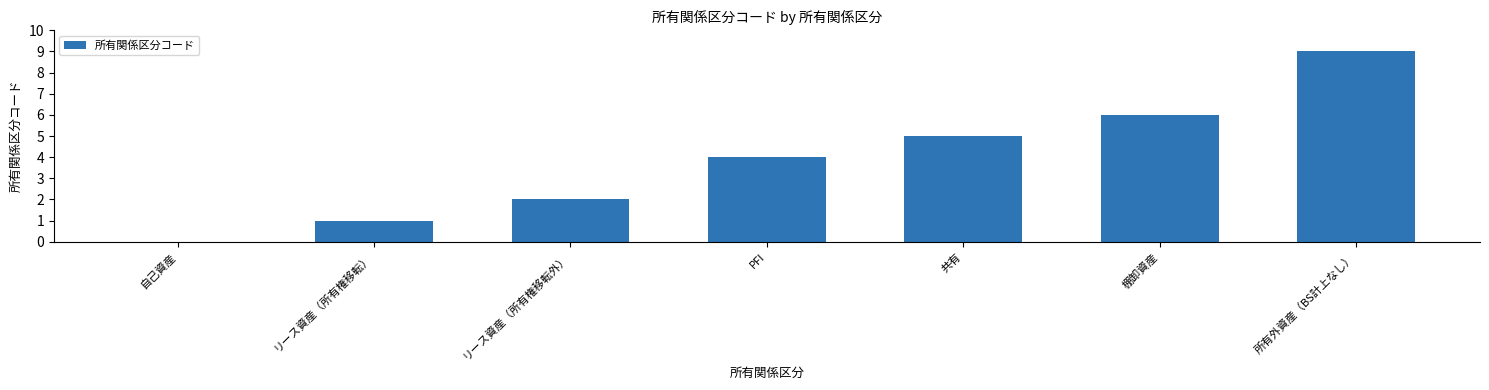

What is the change in value from リース資産（所有権移転外） to 棚卸資産?

+4